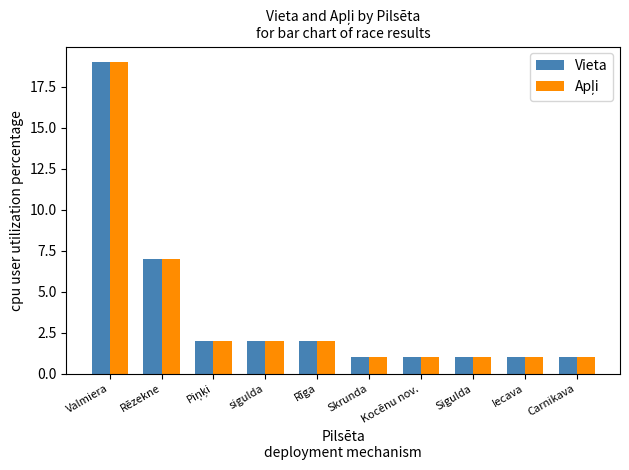

What is the label of the 5th bar from the left?

Rīga